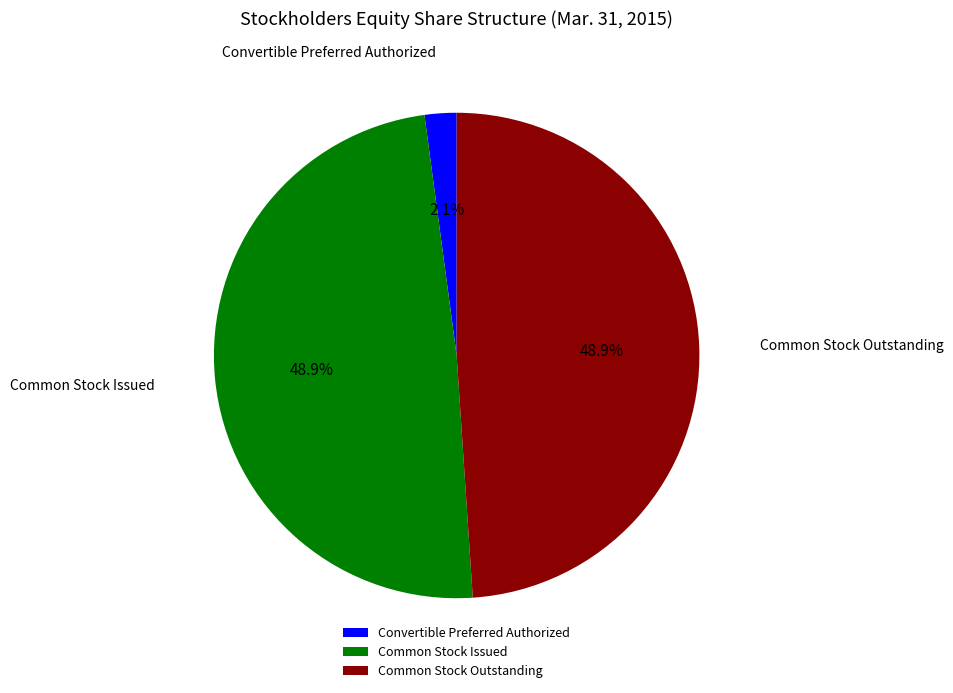

What percentage is the Common Stock Outstanding slice, to the nearest percent?

49%